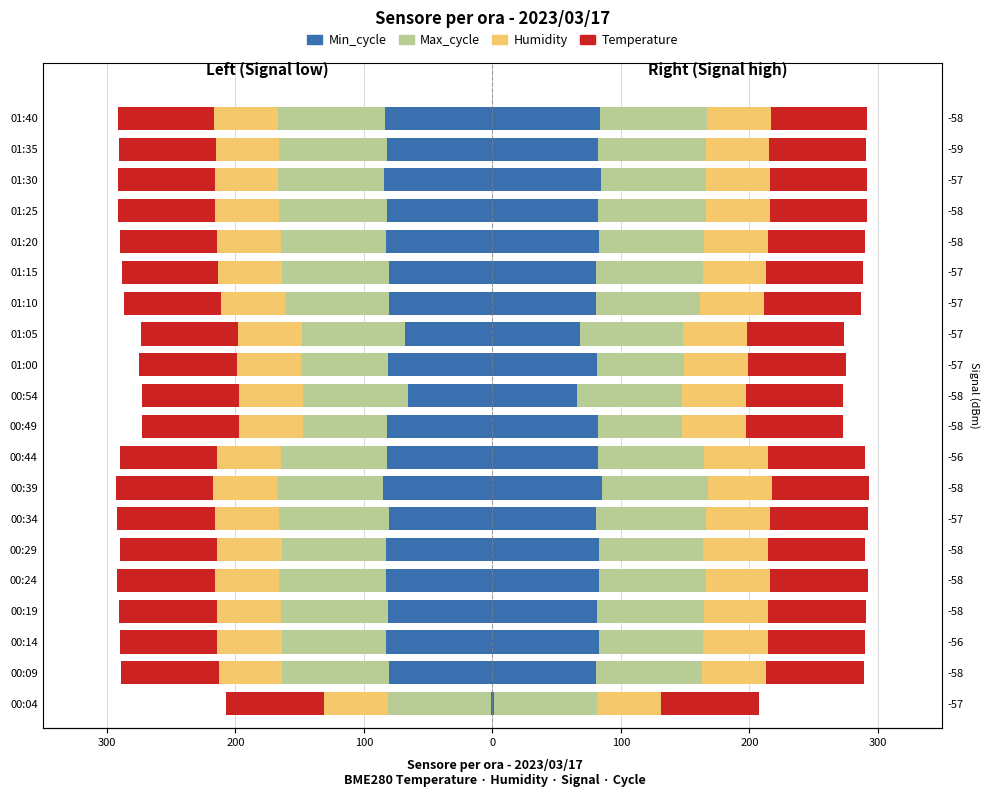

What is the difference between the maximum and second lowest values in the Min_cycle_right series?

19.7